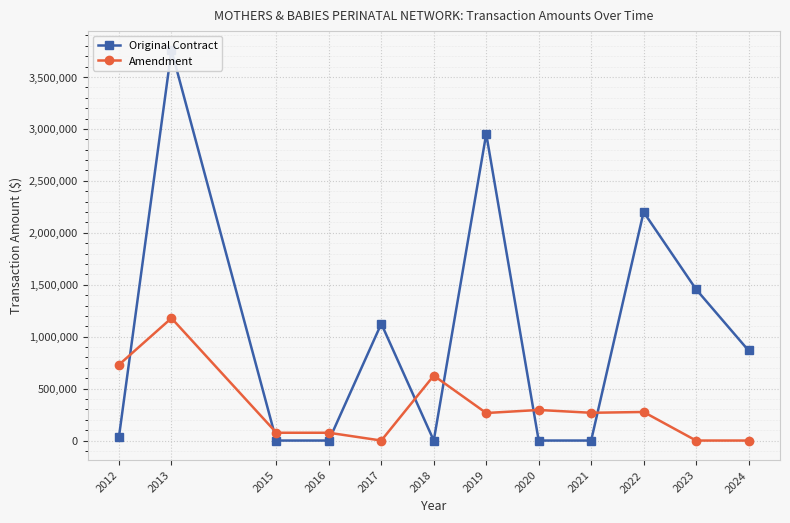

Reading right to left, transcribe all the data shown in this chart.

Original Contract: 2024=866958	2023=1456250	2022=2200000	2021=0	2020=0	2019=2952484	2018=0	2017=1125000	2016=0	2015=0	2013=3758750	2012=38750
Amendment: 2024=0	2023=0	2022=275000	2021=267219	2020=294392	2019=265000	2018=624902	2017=0	2016=75000	2015=75000	2013=1178346	2012=730043